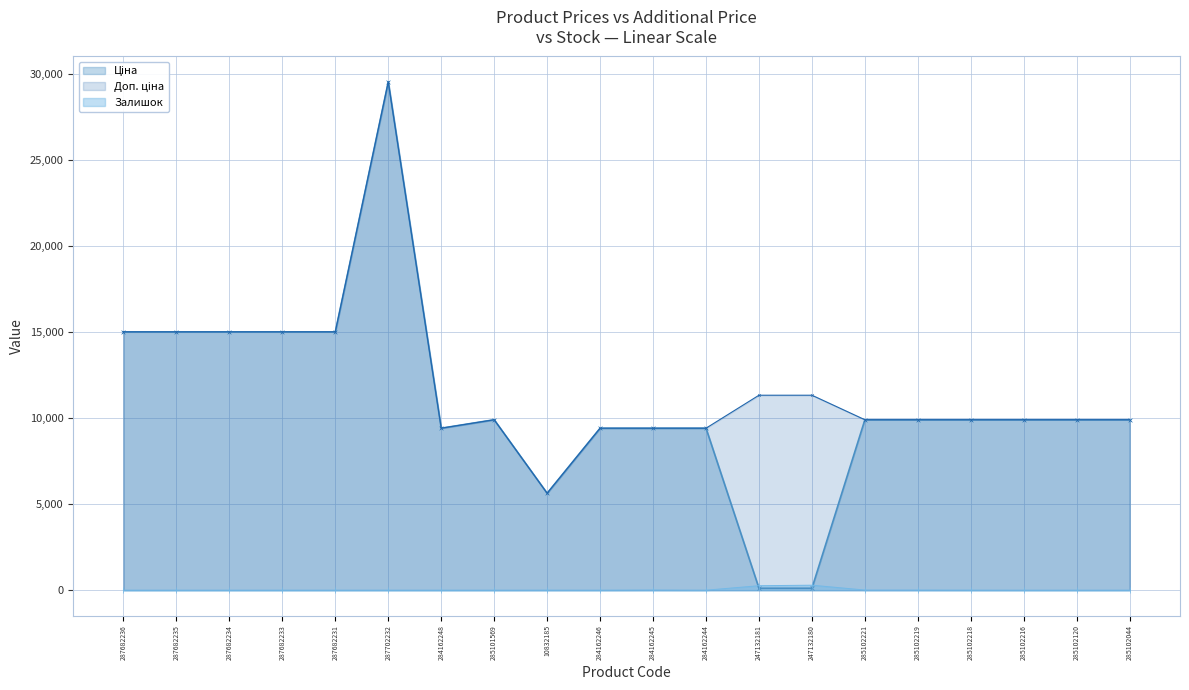

Rank the categories by Ціна value from highest to lowest.

287702232, 287682236, 287682235, 287682234, 287682233, 287682231, 285101569, 285102221, 285102219, 285102218, 285102216, 285102120, 285102044, 284162248, 284162246, 284162245, 284162244, 10832185, 247132181, 247132180